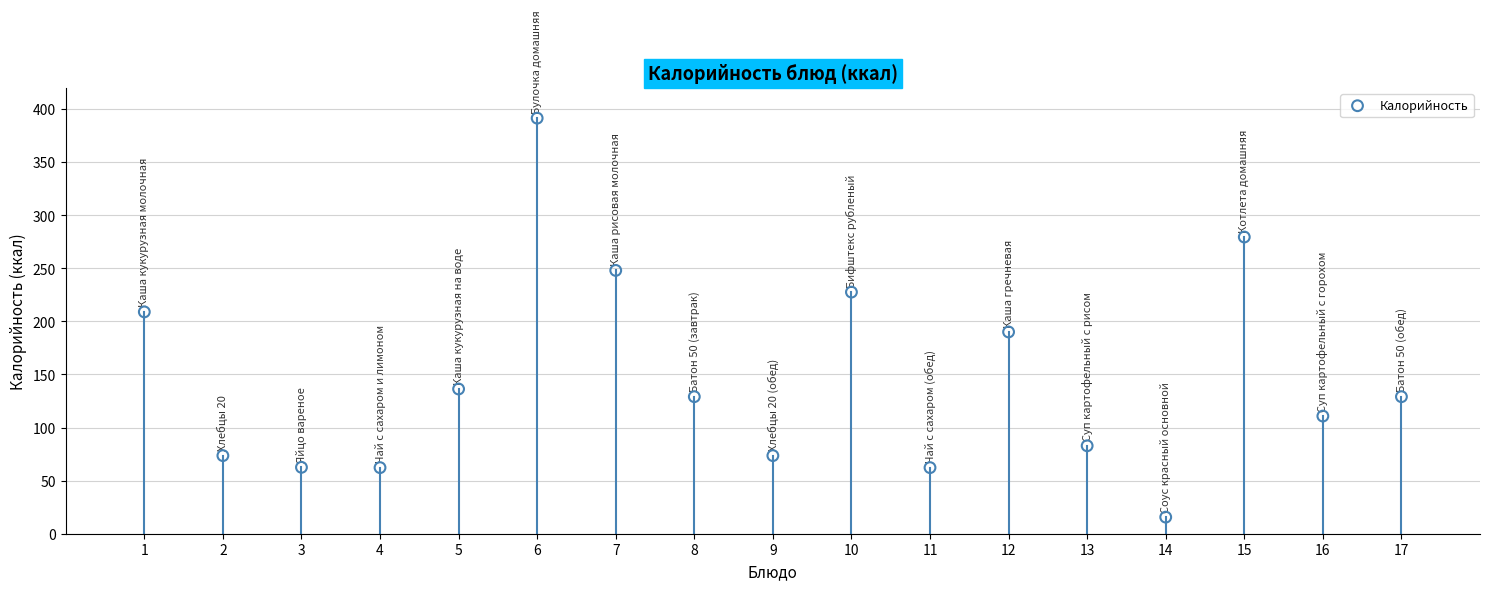

What is the range of Y values (max minus min)?

375.8